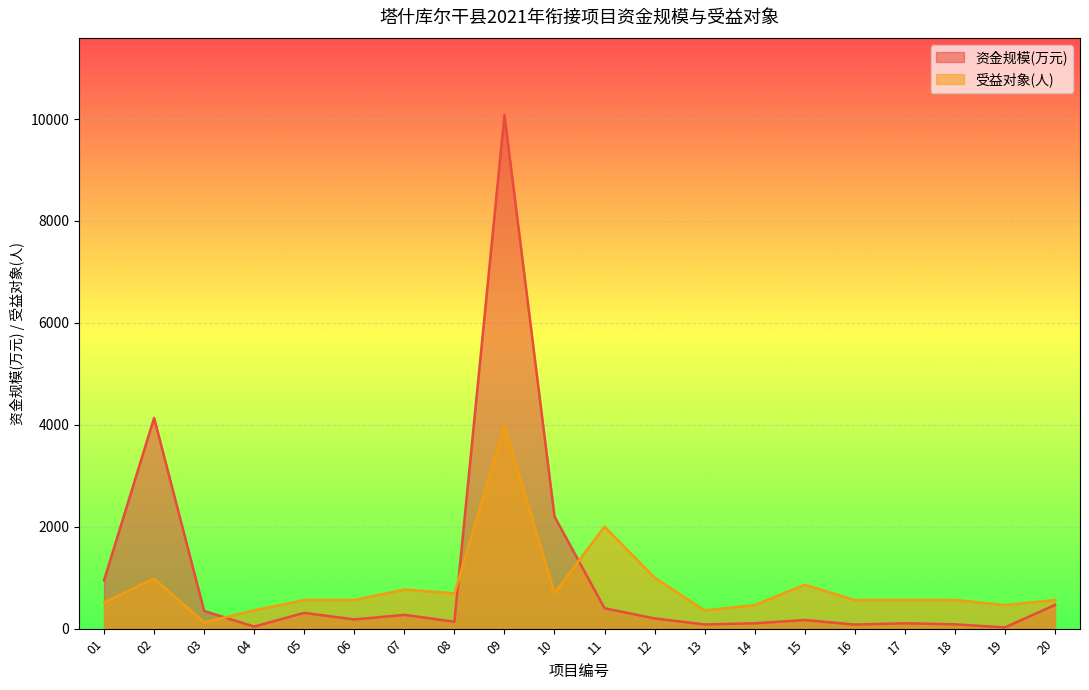

What is the lowest value of the 受益对象(人) series?

123.0